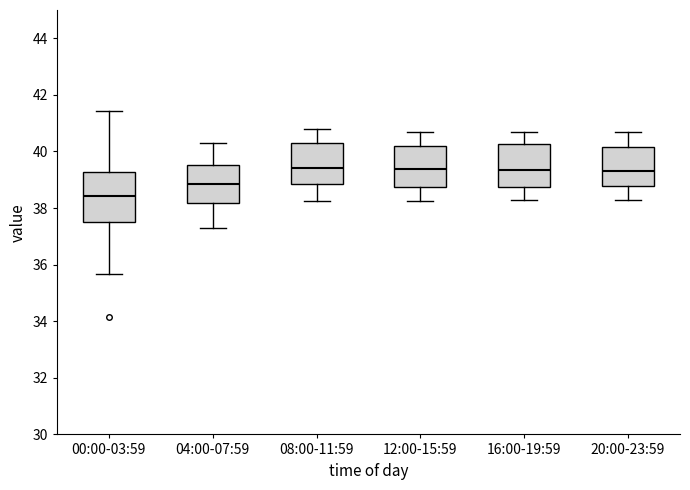

Which box is the tallest, from its lower edge to its upper edge?

00:00-03:59